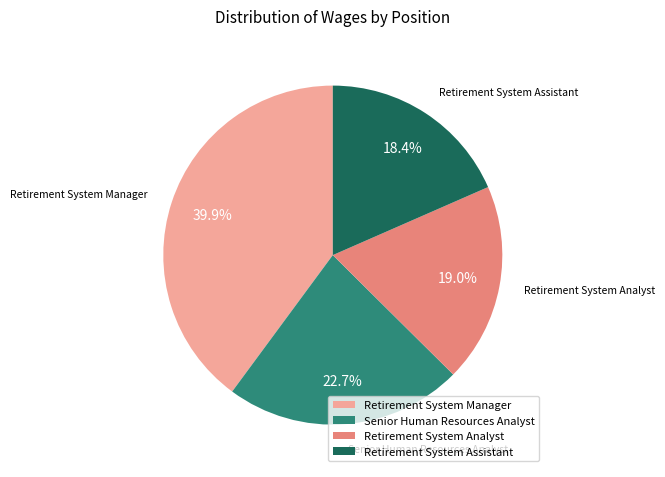

Which has a higher value, Retirement System Manager or Retirement System Assistant?

Retirement System Manager